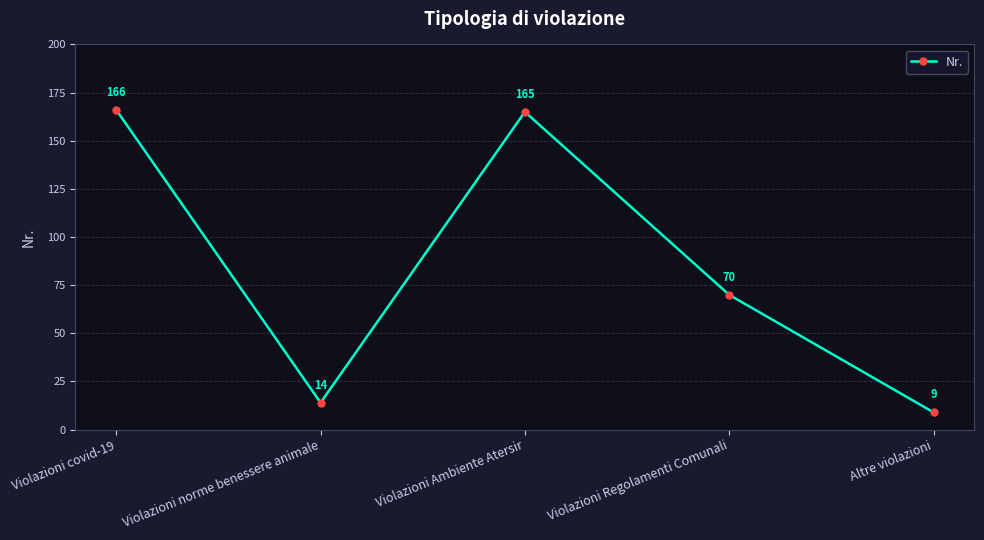

Does the chart have visible grid lines?

Yes